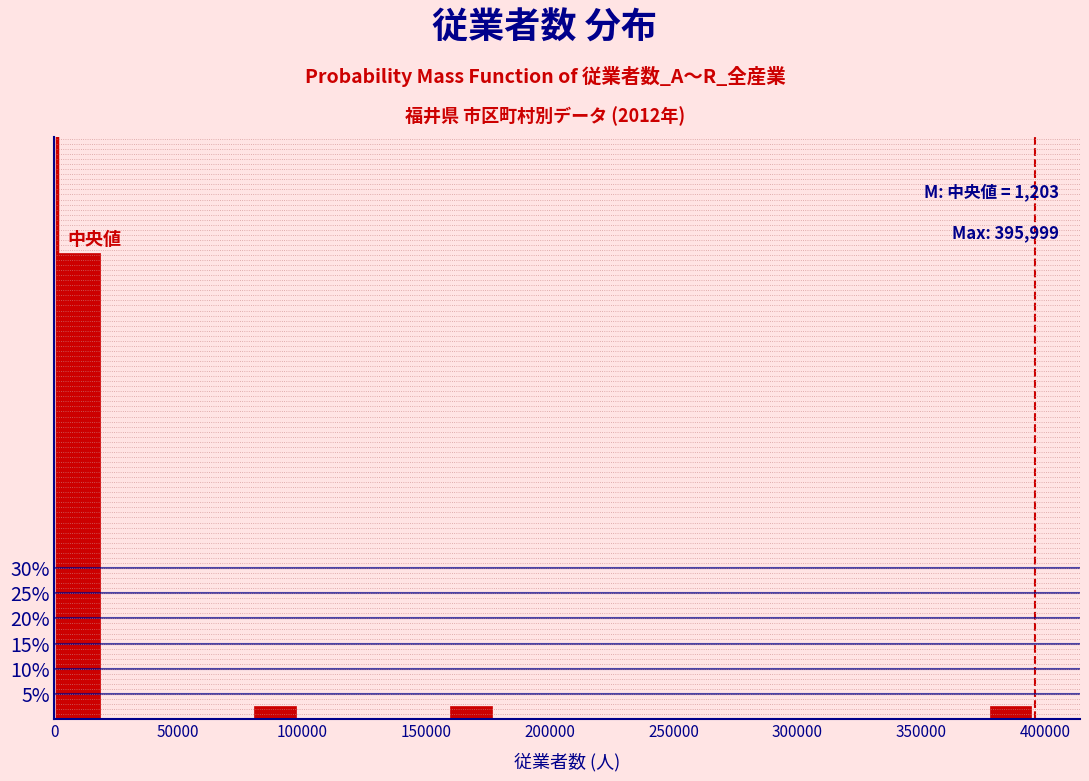

Around what value on the x-axis is the tallest bar? Give the approximate position of its centre, as read against the axis.

10000